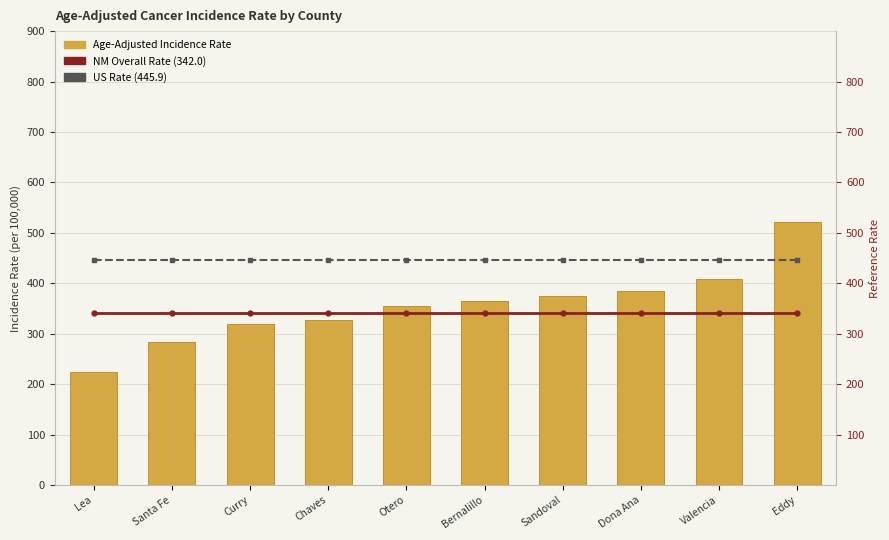

Which has a higher value, Bernalillo or Eddy?

Eddy